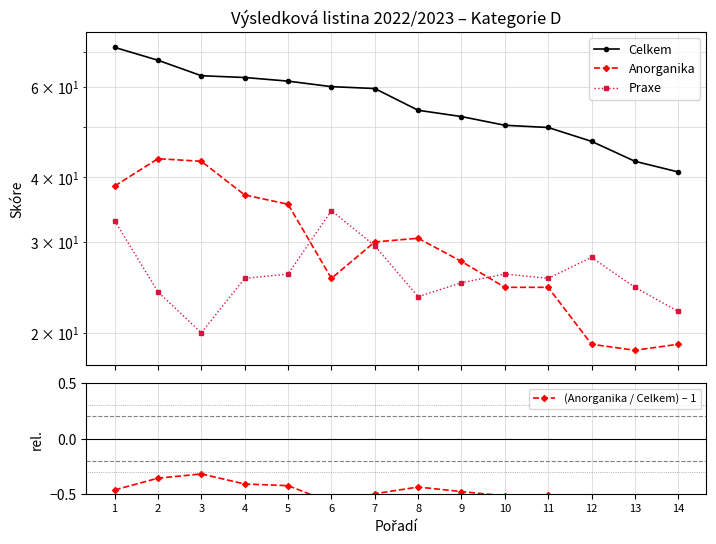

How many values in the Celkem series are below 59?

7